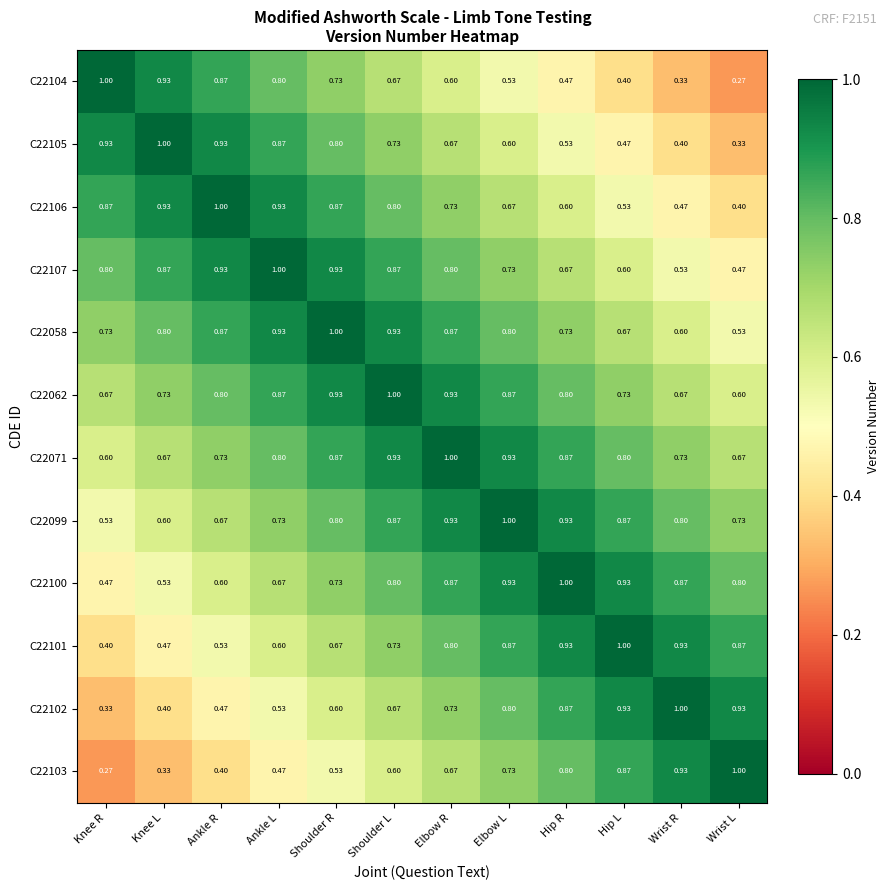

Where is C22106 nearest to the value 0?

Wrist L